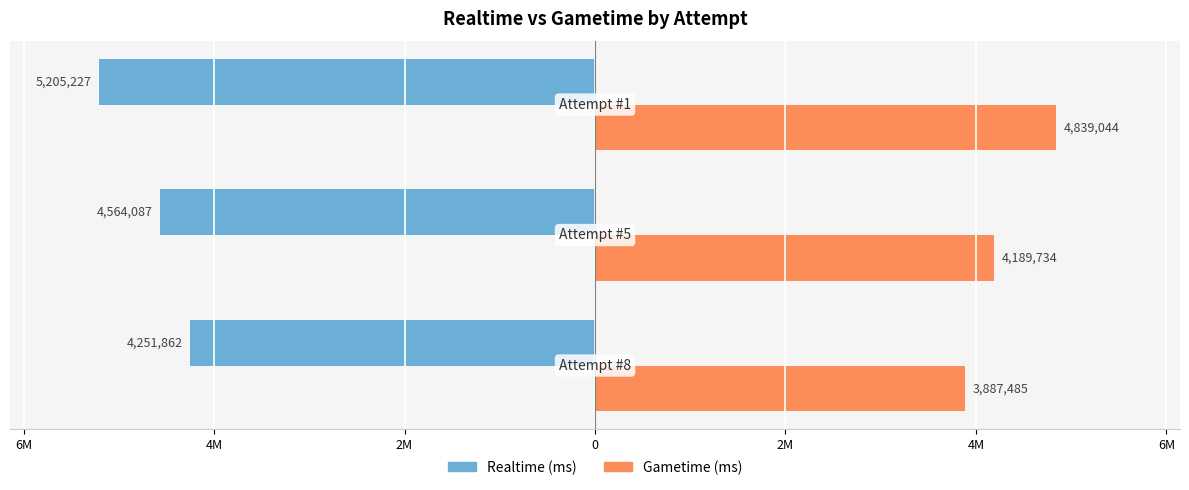

Reading left to right, list all the values displayed in this chart.

Realtime (ms): -4251862	-4564087	-5205227
Gametime (ms): 3887485	4189734	4839044